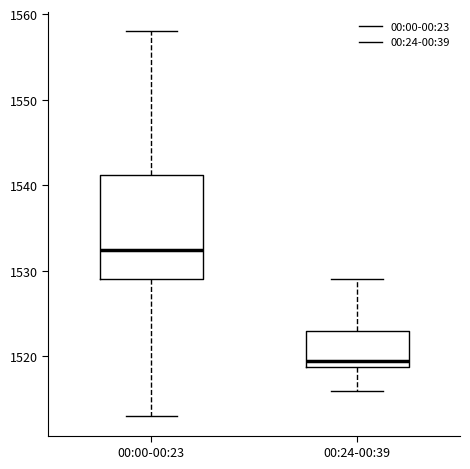

Reading left to right, transcribe this box plot: for each box, give where its median line is, the range the box spans, and where its two whiskers end, as read against the y-axis. The values are not printed on the chart, so give them approximately, as read against the axis.

00:00-00:23: median 1533, box 1529 to 1541, whiskers 1513 to 1558
00:24-00:39: median 1520, box 1519 to 1523, whiskers 1516 to 1529